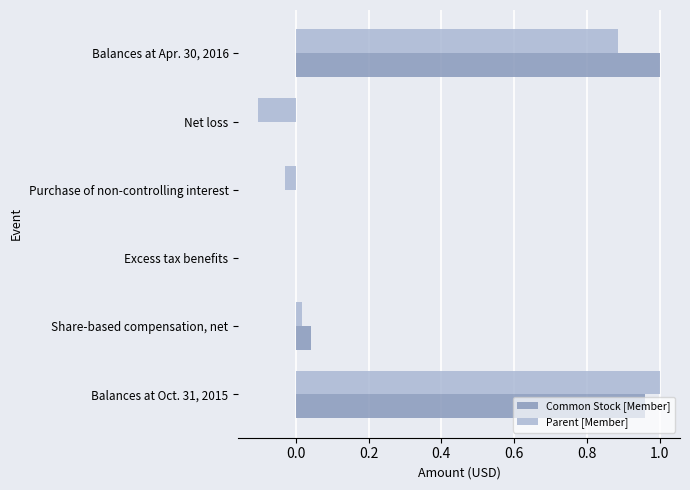

How many data points does each series have?

6